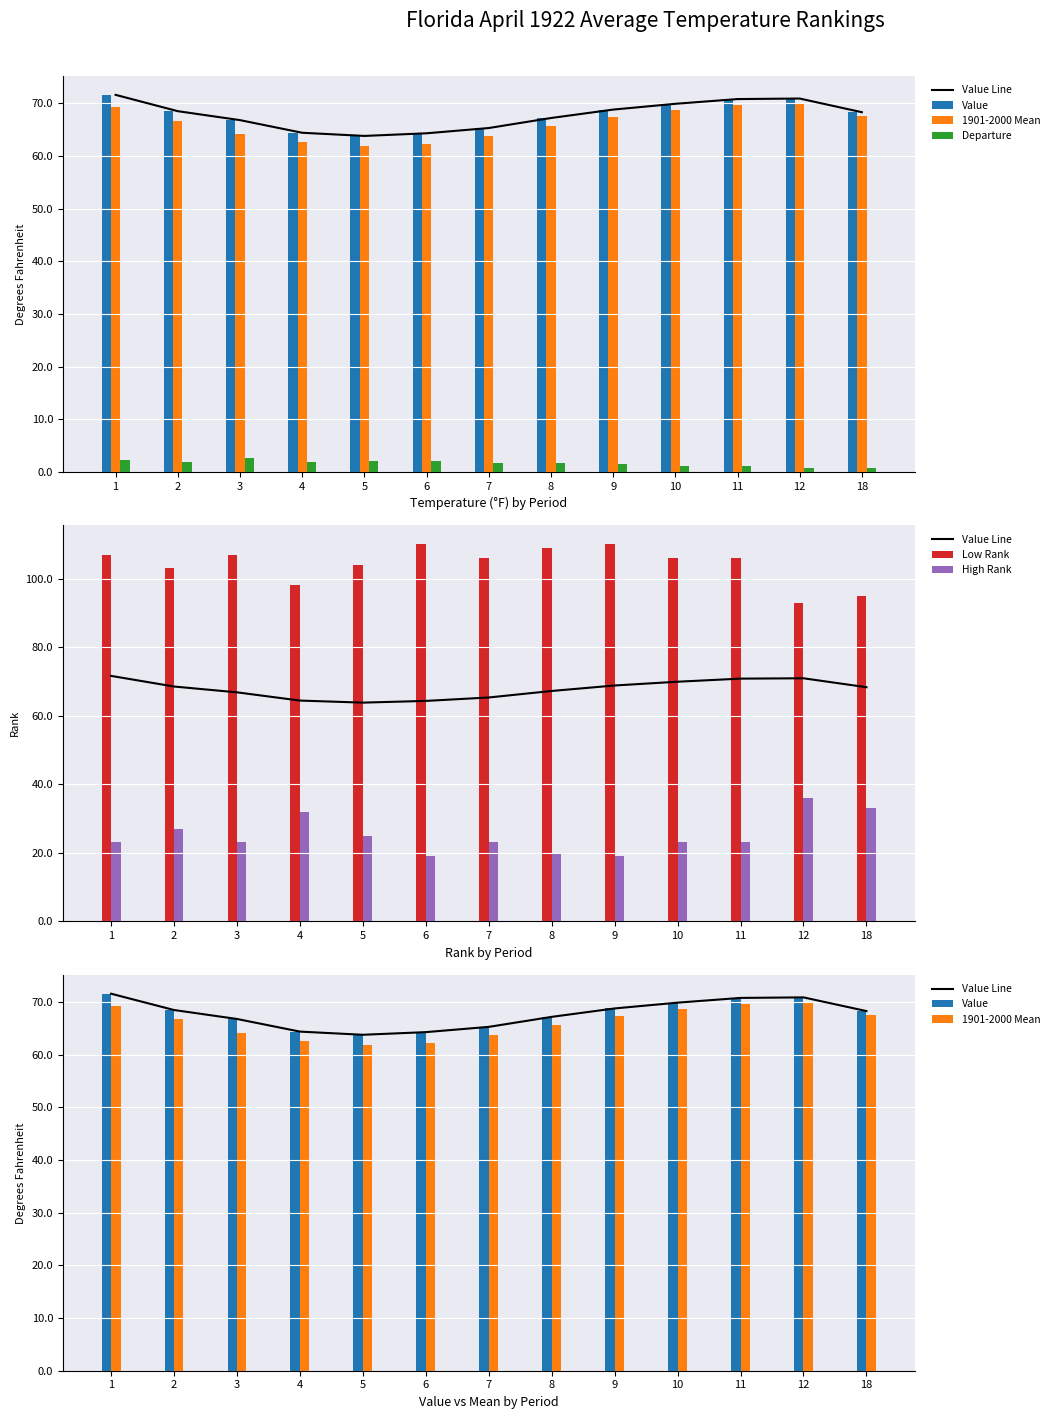

Is the value of Low Rank at 6 greater than the value of Departure at 10?

Yes